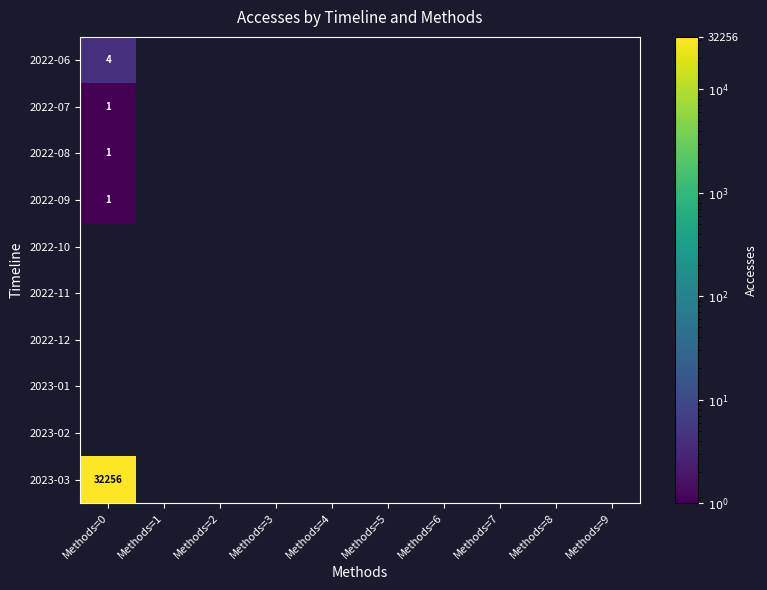

The value of 2022-09 at Methods=0 is 0. True or false?

False